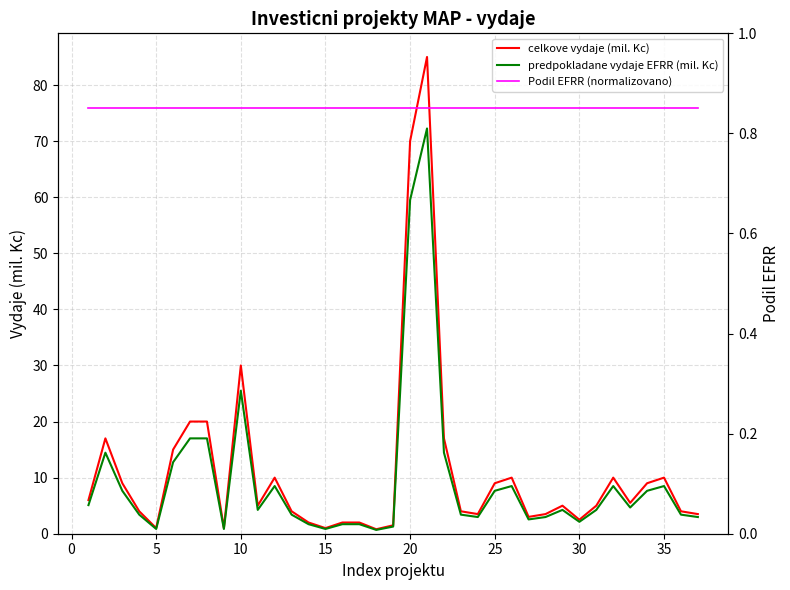

Which series has the largest range (max minus min)?

celkove vydaje (mil. Kc)